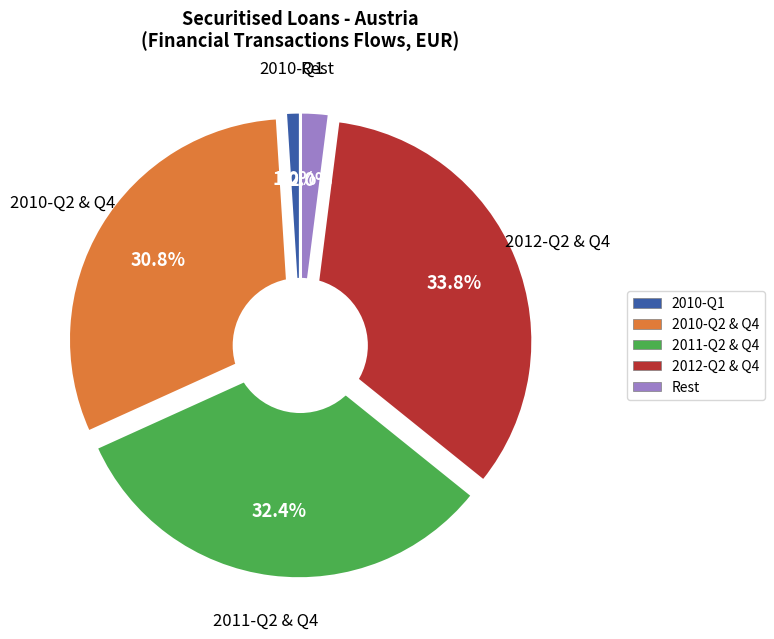

Which category has the biggest portion of the pie?

2012-Q2